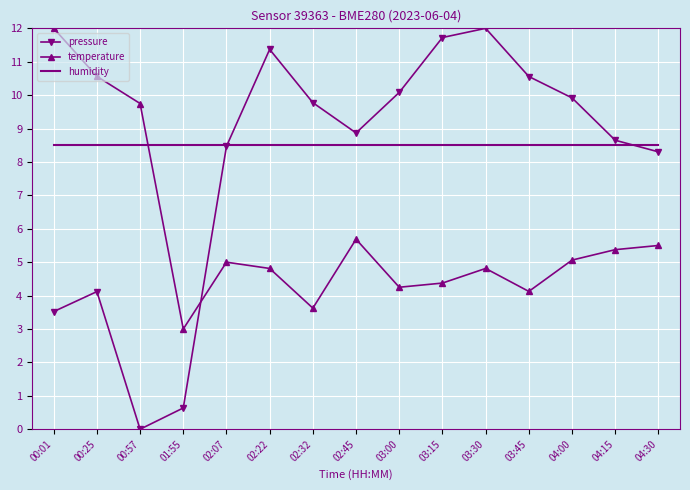

True or false: pressure has a value of 1.7 at 02:07.

False